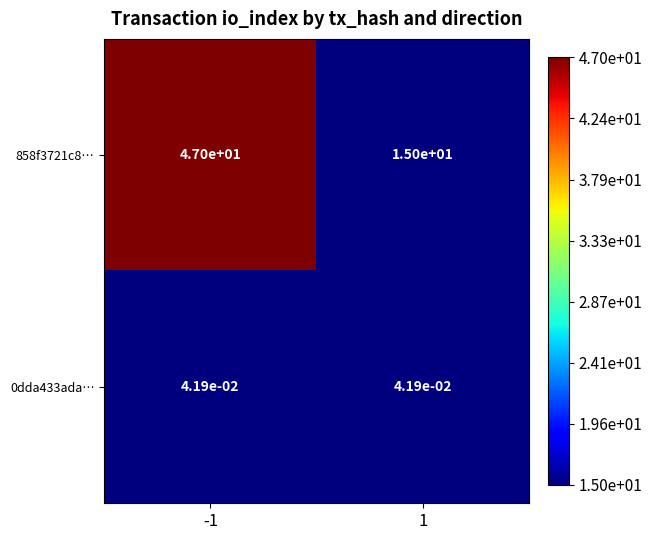

True or false: 858f3721c8… has a value of 15.0 at 1.

True